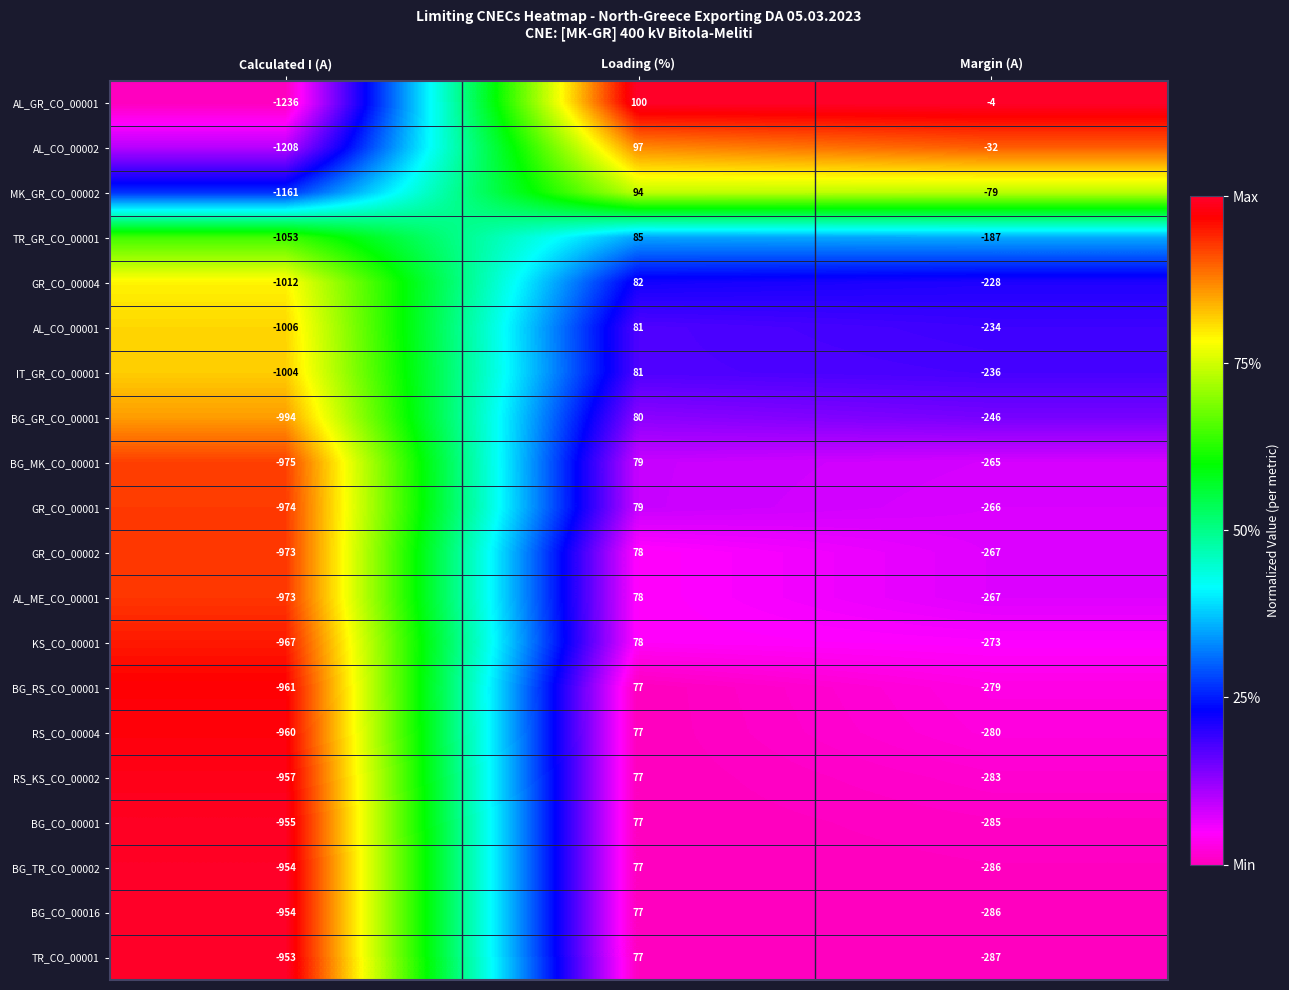

True or false: GR_CO_00001 has a value of -974 at Calculated I (A).

True